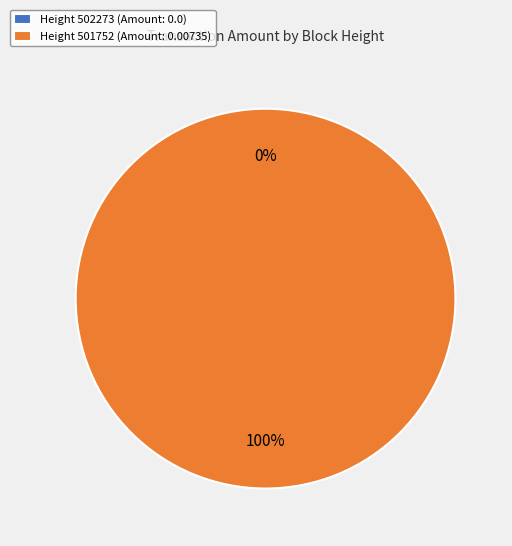

Combined, do 501752 and 502273 account for over 50%?

Yes